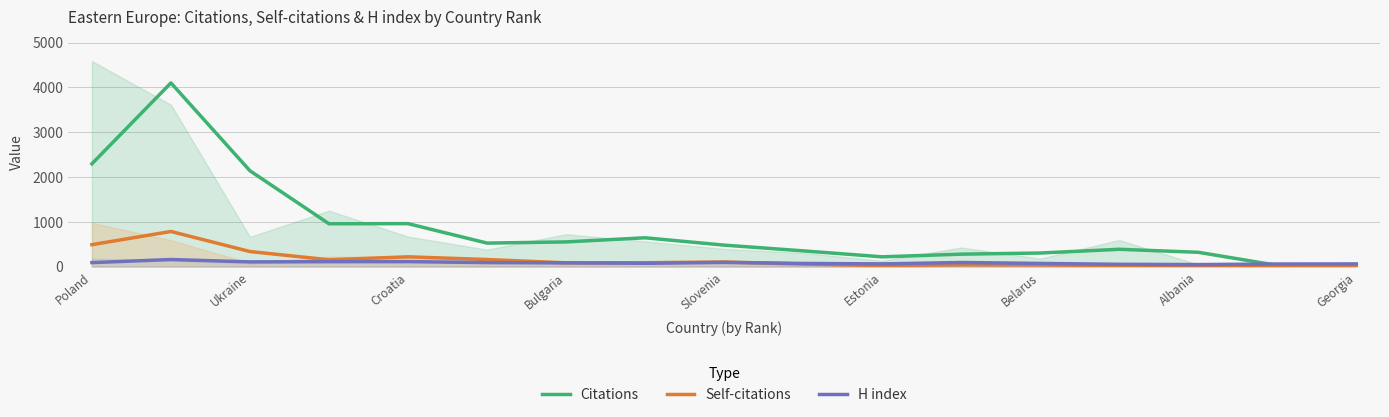

True or false: Citations has a value of 1288.0 at Ukraine.

False